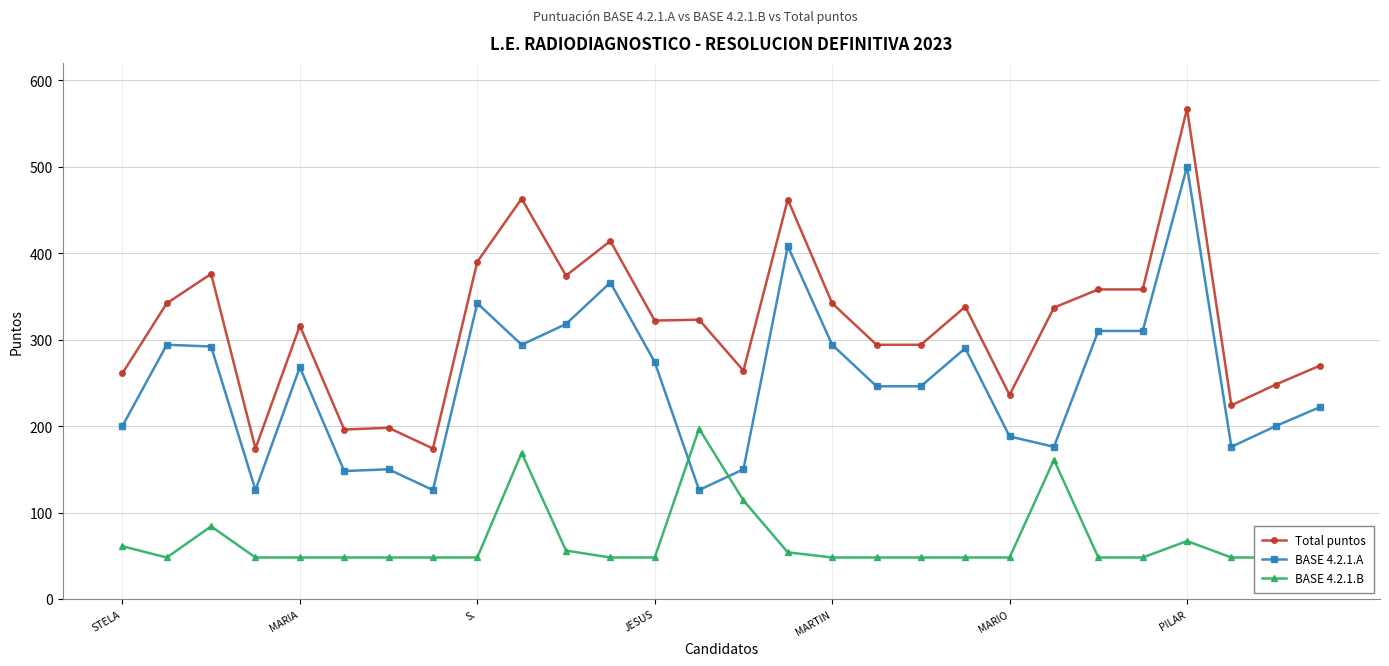

Does the chart have visible grid lines?

Yes